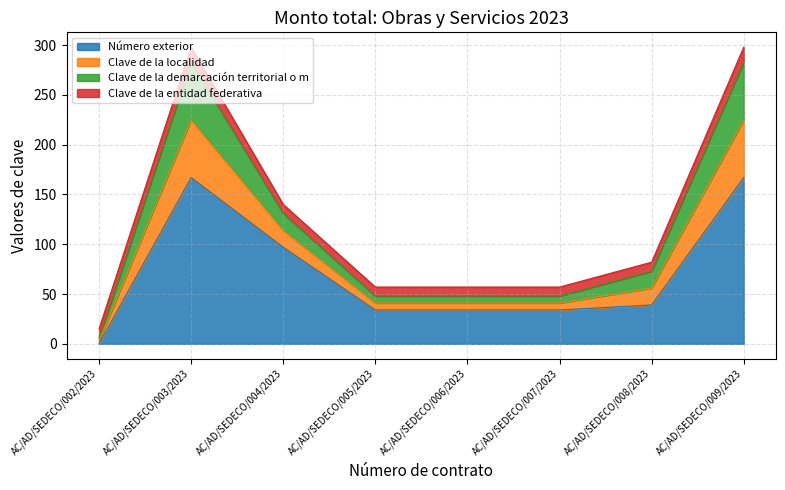

Does the chart display data point markers on the line(s)?

No